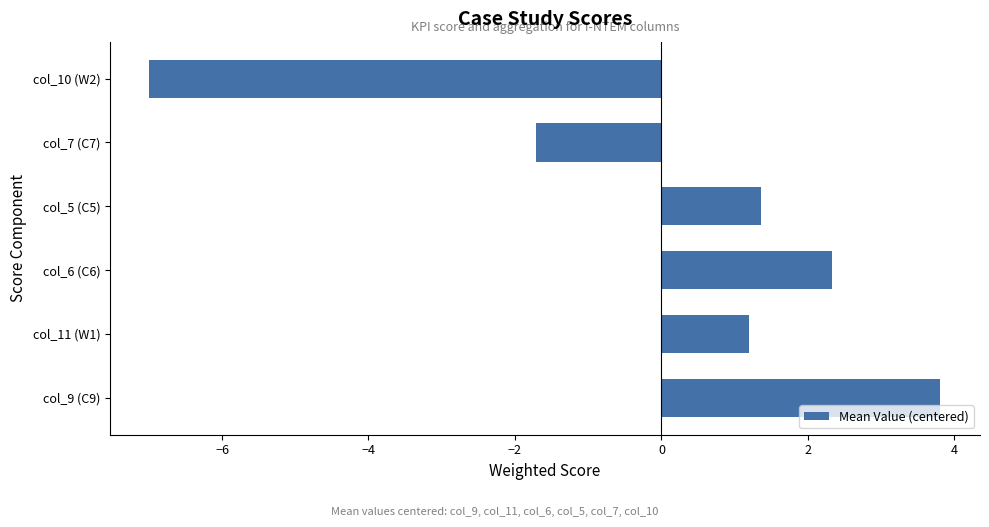

List the labels in order of value, smallest first.

col_10 (W2), col_7 (C7), col_11 (W1), col_5 (C5), col_6 (C6), col_9 (C9)